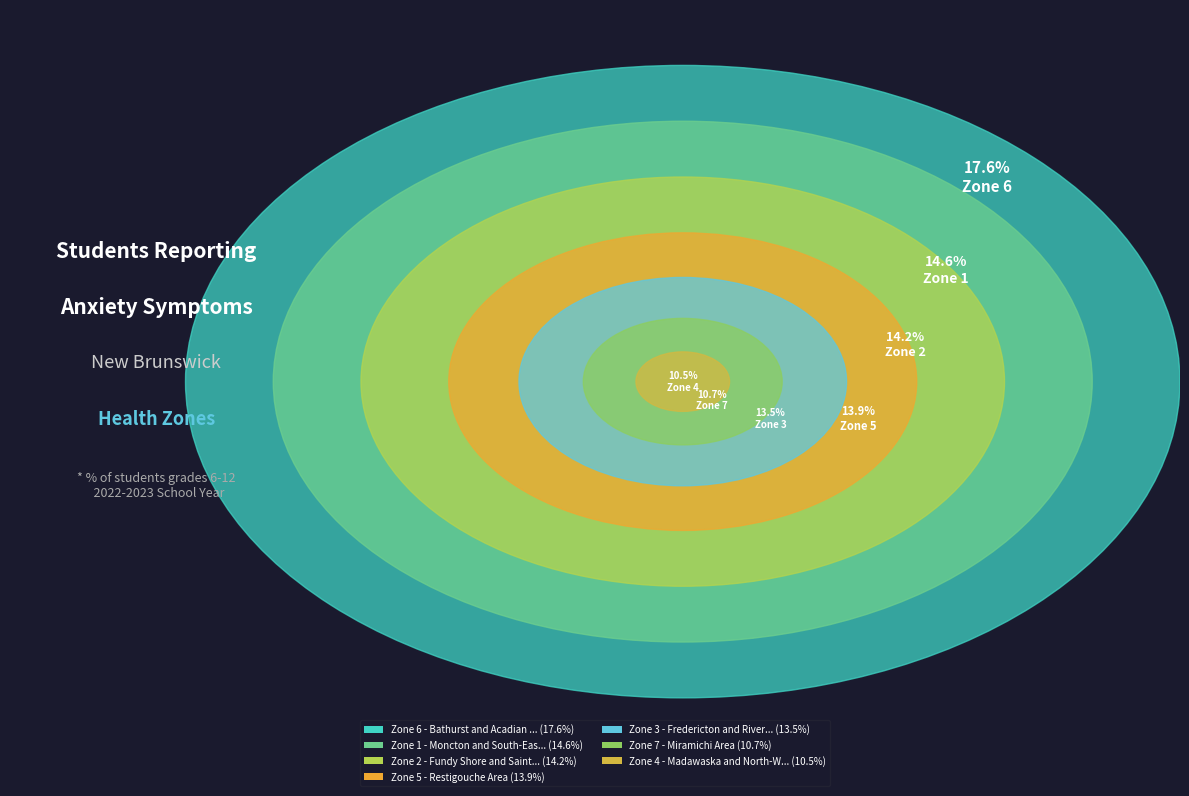

To the nearest percent, what is the difference between the largest and smallest slice percentages?

7%